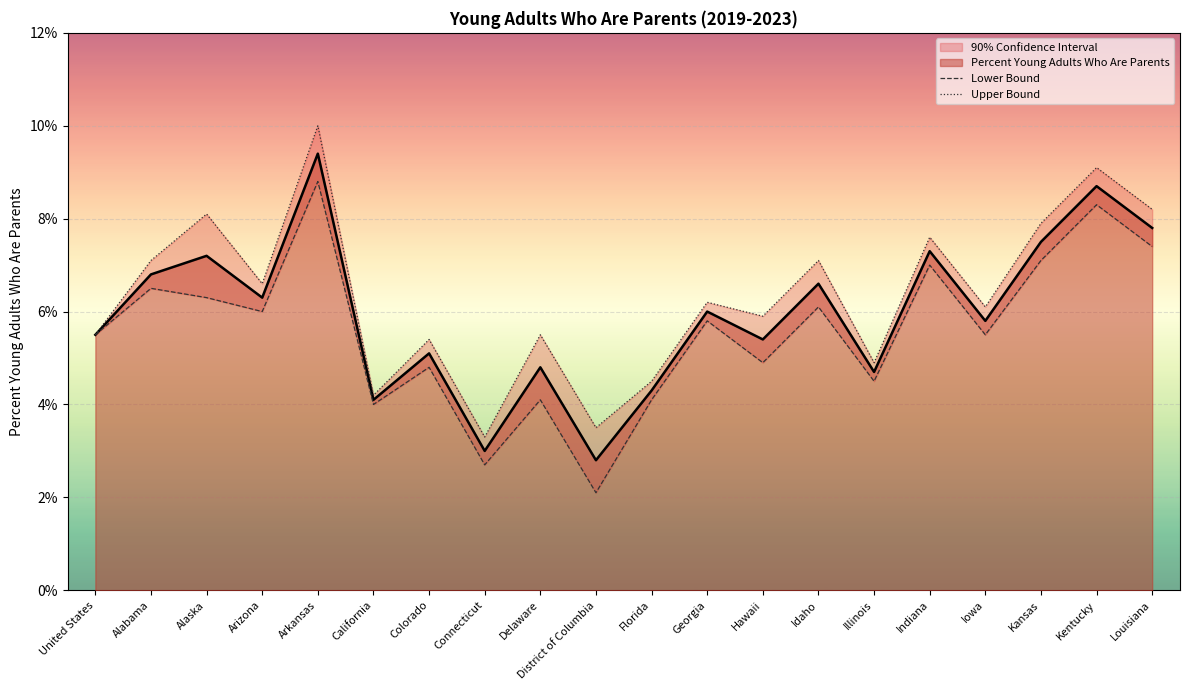

At which category is the sum across all series the highest?

Arkansas